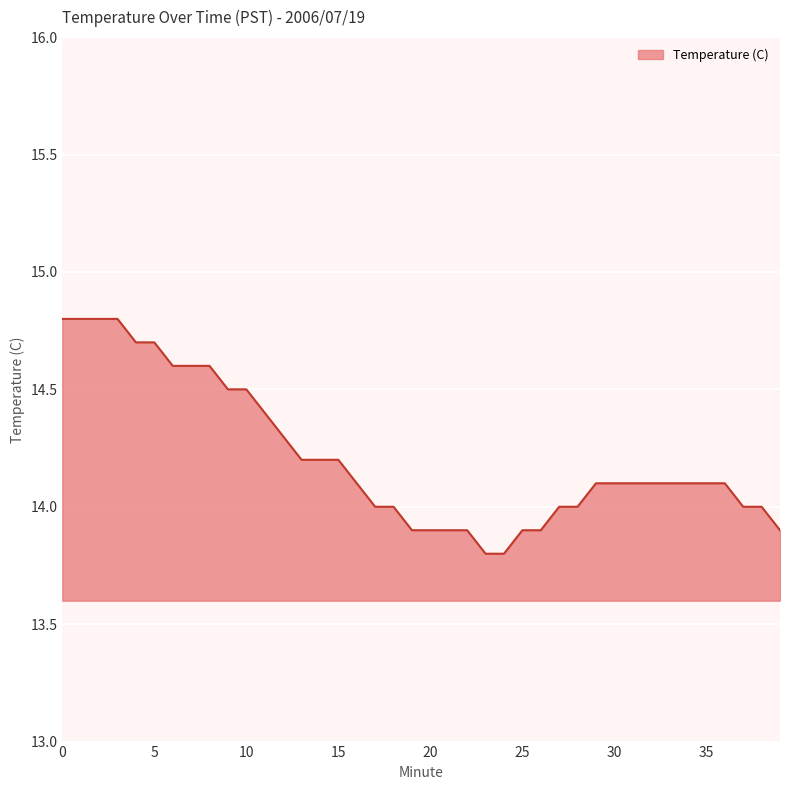

What is the difference between the maximum and minimum values?

1.0